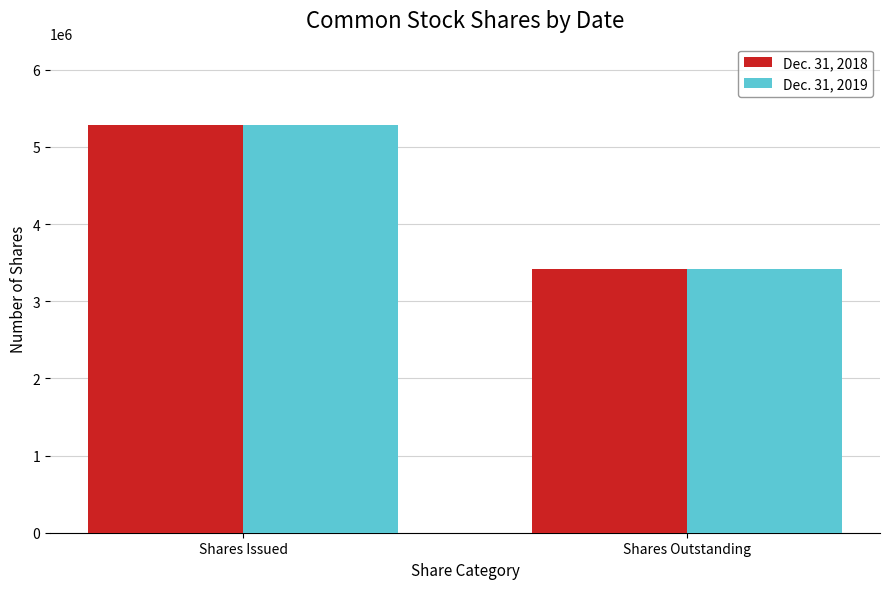

The value of Dec. 31, 2019 at Shares Issued is 1871187. True or false?

False